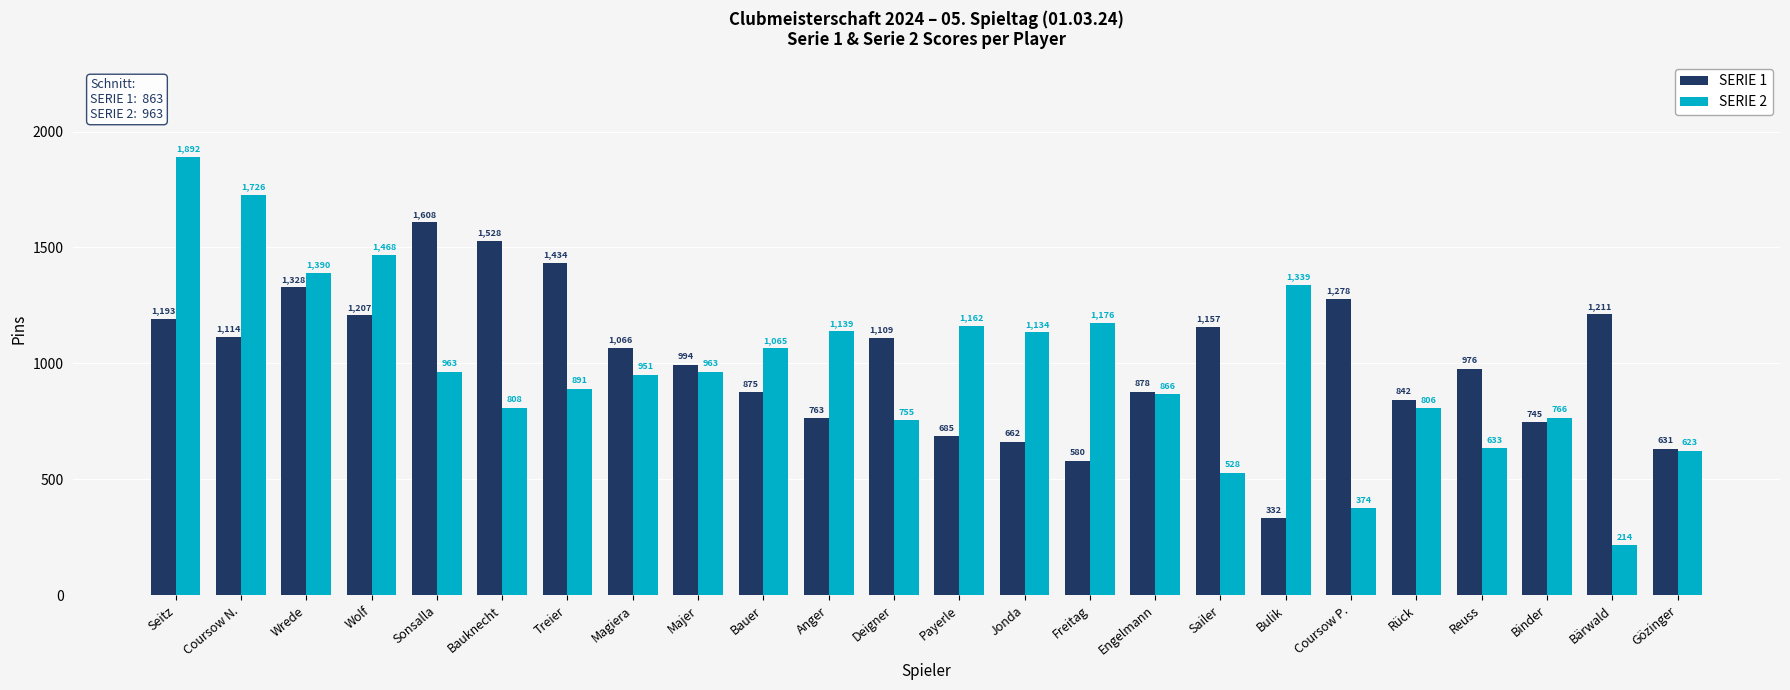

List the series in order of their overall mean, highest first.

SERIE 1, SERIE 2